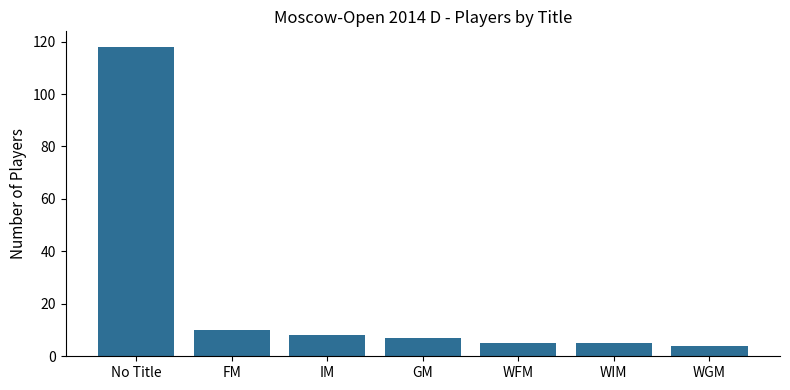

Reading right to left, extract all data points from this chart.

4	5	5	7	8	10	118